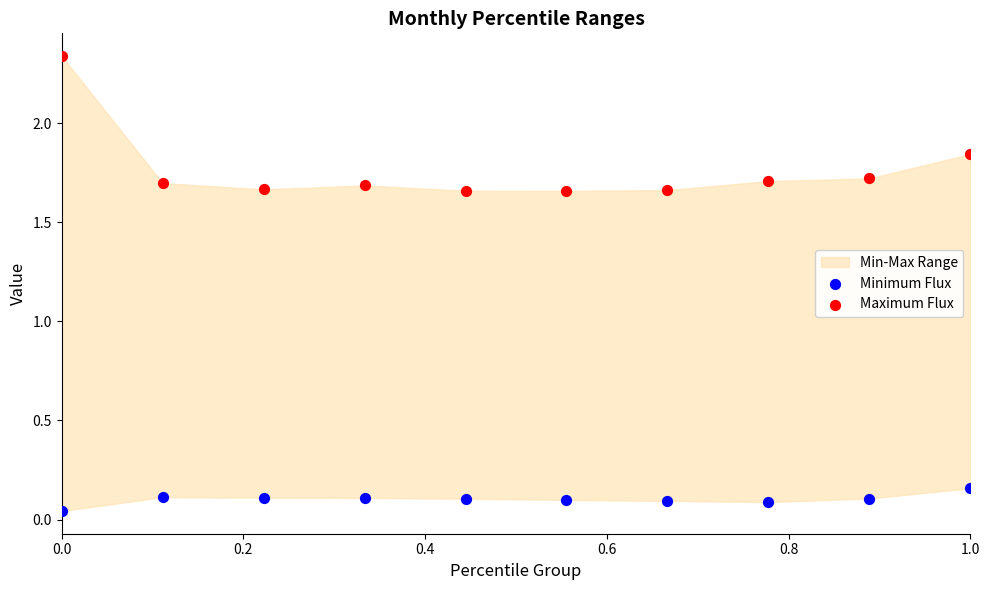

Which series reaches the maximum Y coordinate?

Maximum Flux